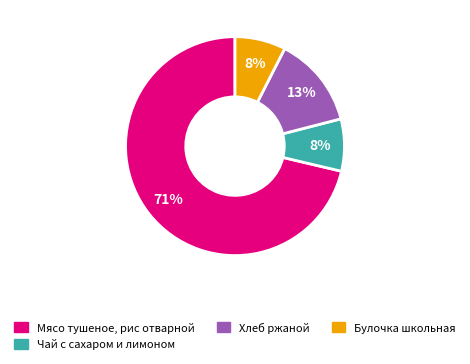

How many slices are in this pie chart?

4